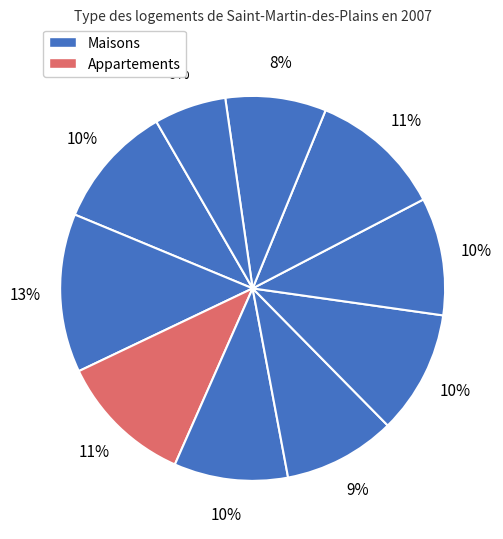

How many segments does this pie chart have?

10